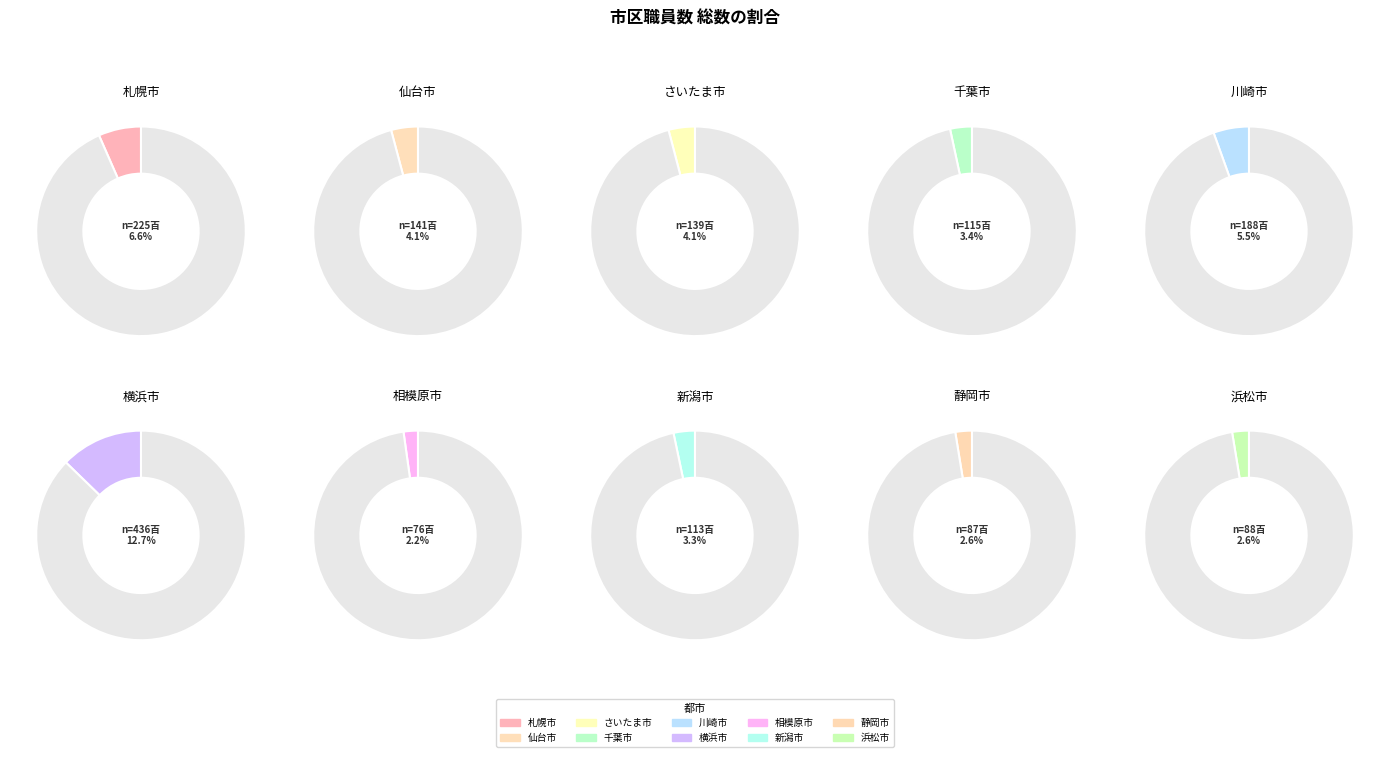

Which slice is the largest?

横浜市